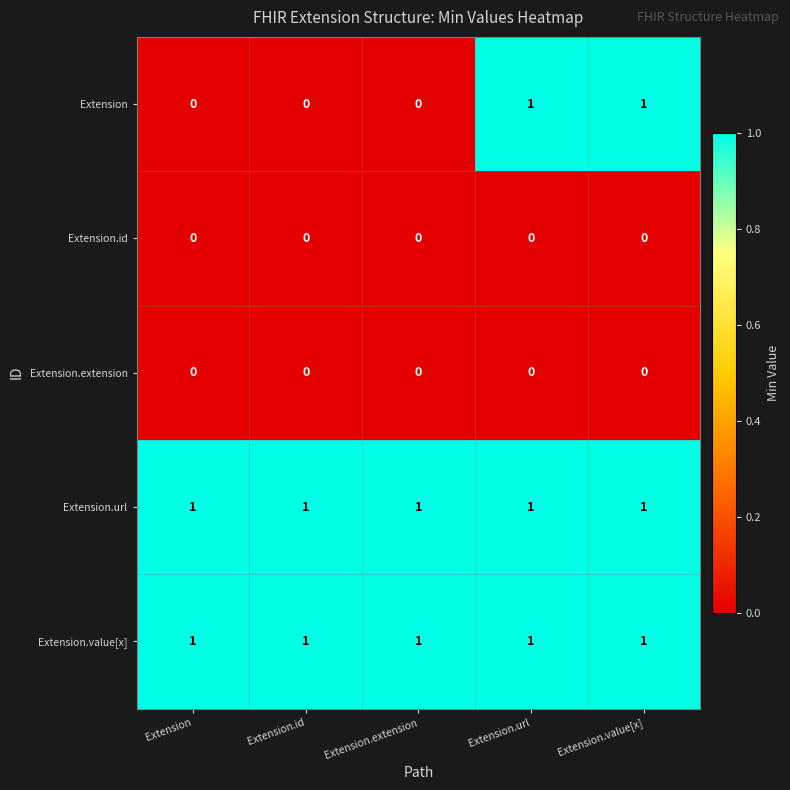

Which series has the largest range (max minus min)?

Extension